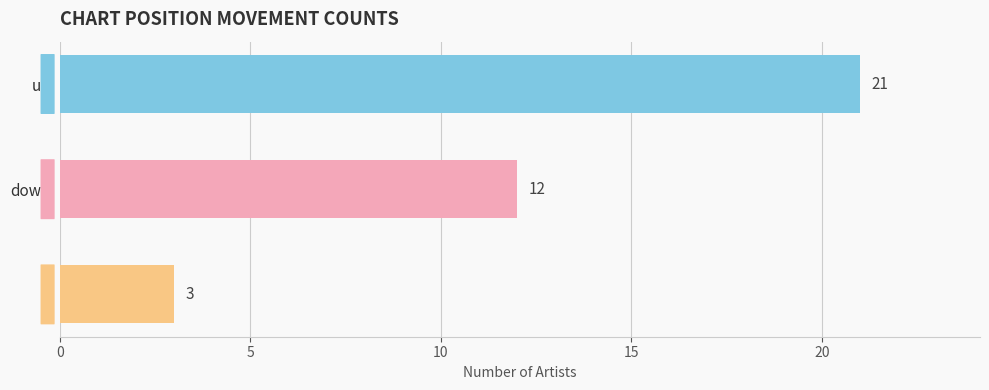

List the labels in order of value, smallest first.

-, down, up